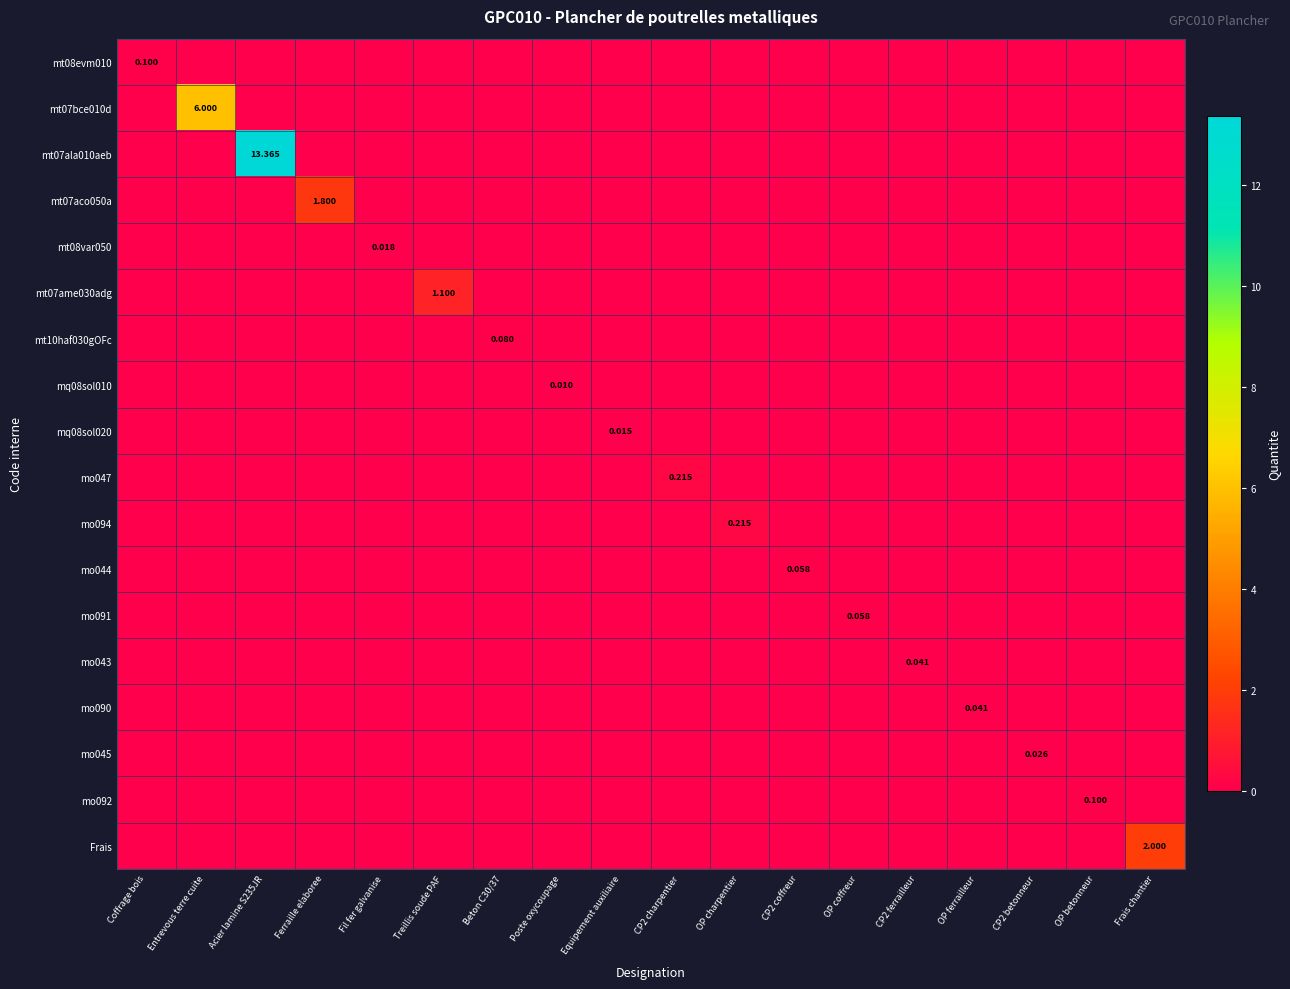

What is the spread (max minus min) of values at Beton C30/37?

0.1